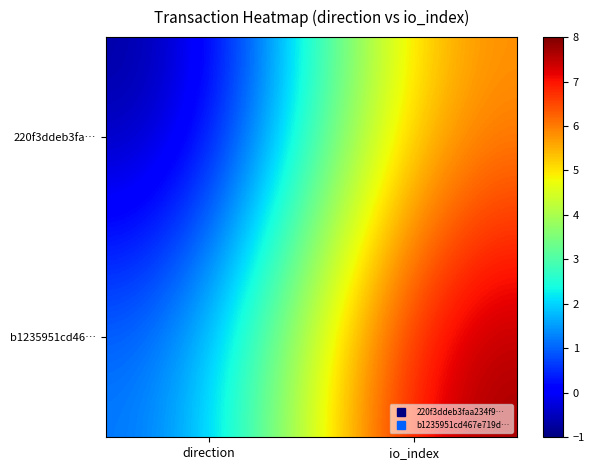

Reading left to right, extract all data points from this chart.

220f3ddeb3fa…: direction=-1	io_index=6
b1235951cd46…: direction=1	io_index=8